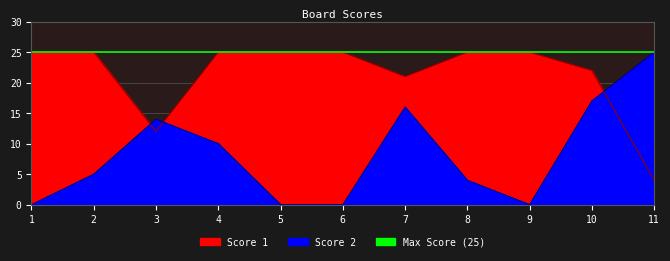

What is the difference between the maximum and second lowest values in the Score 1 series?

13